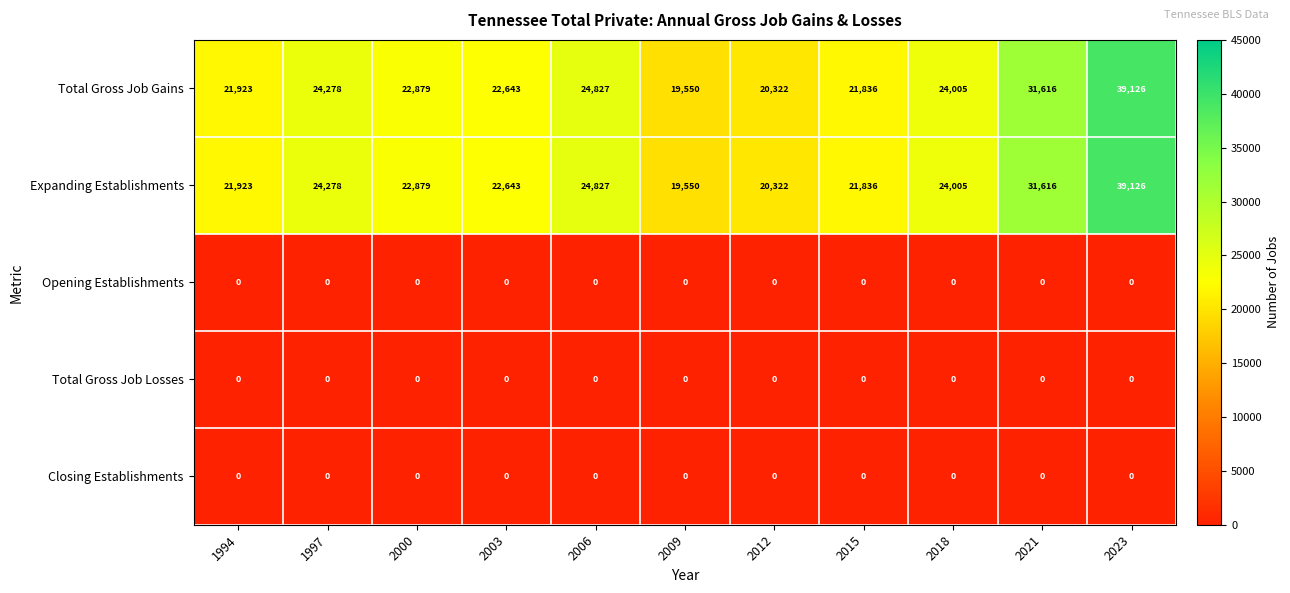

Where does the Total Gross Job Gains series first go above 22879?

1997